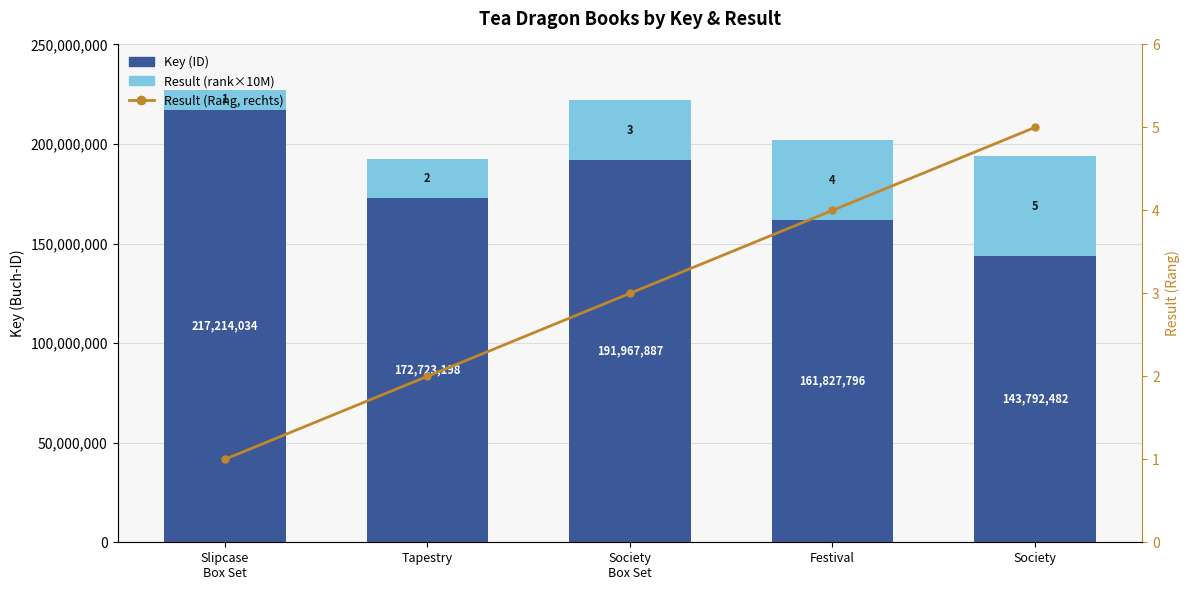

Which series has the widest spread of values?

Key (ID)